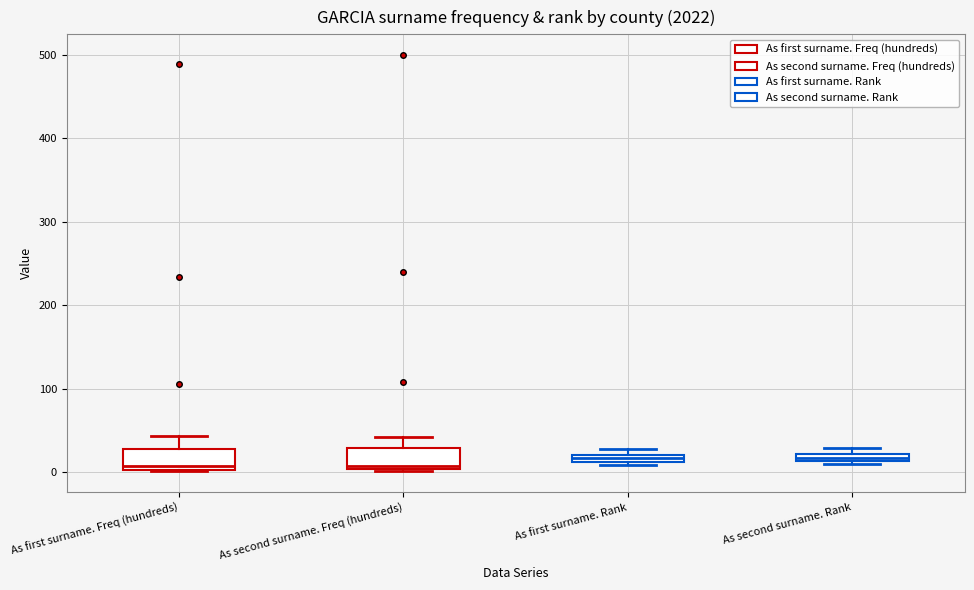

Where is the lower edge of the box for As second surname. Freq (hundreds) on the y-axis? The values are not printed on the chart, so give them approximately, as read against the axis.

0